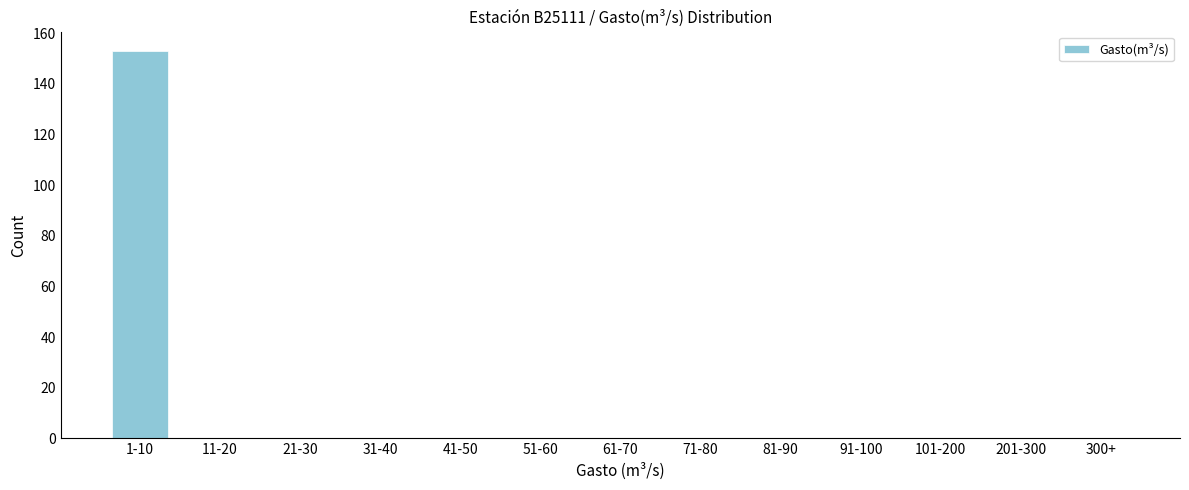

Reading right to left, what are all the values shown in this chart?

300+=0	201-300=0	101-200=0	91-100=0	81-90=0	71-80=0	61-70=0	51-60=0	41-50=0	31-40=0	21-30=0	11-20=0	1-10=153